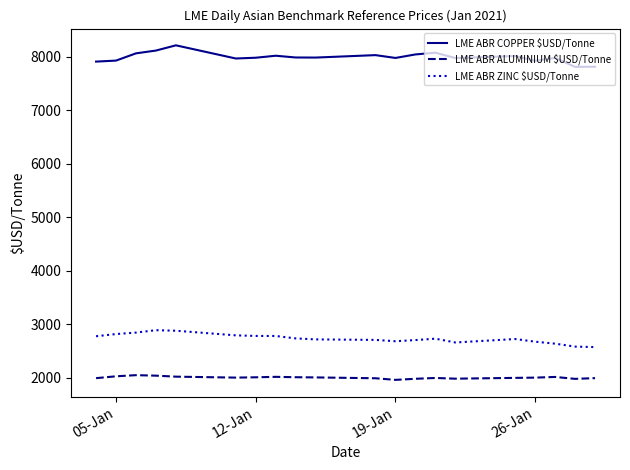

Which series has the largest total across all categories?

LME ABR COPPER $USD/Tonne